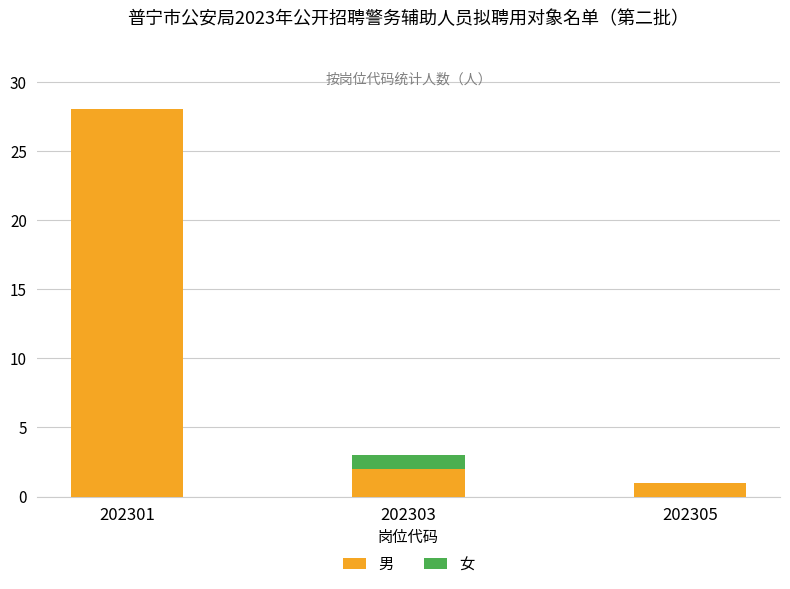

The 男 series shows 2 at 202303. True or false?

True